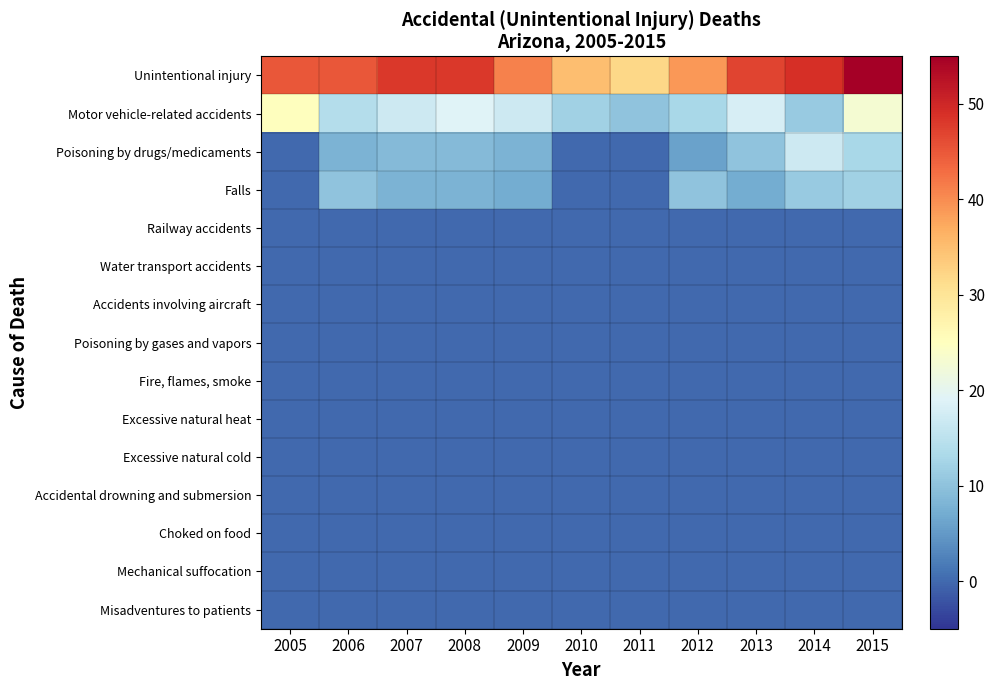

Reading left to right, what are all the values shown in this chart?

Unintentional injury: 2005=45	2006=45	2007=48	2008=48	2009=41	2010=35	2011=32	2012=39	2013=47	2014=49	2015=55
Motor vehicle-related accidents: 2005=25	2006=14	2007=17	2008=19	2009=17	2010=12	2011=10	2012=13	2013=18	2014=11	2015=23
Poisoning by drugs/medicaments: 2005=0	2006=8	2007=9	2008=9	2009=8	2010=0	2011=0	2012=6	2013=10	2014=17	2015=13
Falls: 2005=0	2006=10	2007=8	2008=8	2009=7	2010=0	2011=0	2012=10	2013=7	2014=11	2015=12
Railway accidents: 2005=0	2006=0	2007=0	2008=0	2009=0	2010=0	2011=0	2012=0	2013=0	2014=0	2015=0
Water transport accidents: 2005=0	2006=0	2007=0	2008=0	2009=0	2010=0	2011=0	2012=0	2013=0	2014=0	2015=0
Accidents involving aircraft: 2005=0	2006=0	2007=0	2008=0	2009=0	2010=0	2011=0	2012=0	2013=0	2014=0	2015=0
Poisoning by gases and vapors: 2005=0	2006=0	2007=0	2008=0	2009=0	2010=0	2011=0	2012=0	2013=0	2014=0	2015=0
Fire, flames, smoke: 2005=0	2006=0	2007=0	2008=0	2009=0	2010=0	2011=0	2012=0	2013=0	2014=0	2015=0
Excessive natural heat: 2005=0	2006=0	2007=0	2008=0	2009=0	2010=0	2011=0	2012=0	2013=0	2014=0	2015=0
Excessive natural cold: 2005=0	2006=0	2007=0	2008=0	2009=0	2010=0	2011=0	2012=0	2013=0	2014=0	2015=0
Accidental drowning and submersion: 2005=0	2006=0	2007=0	2008=0	2009=0	2010=0	2011=0	2012=0	2013=0	2014=0	2015=0
Choked on food: 2005=0	2006=0	2007=0	2008=0	2009=0	2010=0	2011=0	2012=0	2013=0	2014=0	2015=0
Mechanical suffocation: 2005=0	2006=0	2007=0	2008=0	2009=0	2010=0	2011=0	2012=0	2013=0	2014=0	2015=0
Misadventures to patients: 2005=0	2006=0	2007=0	2008=0	2009=0	2010=0	2011=0	2012=0	2013=0	2014=0	2015=0